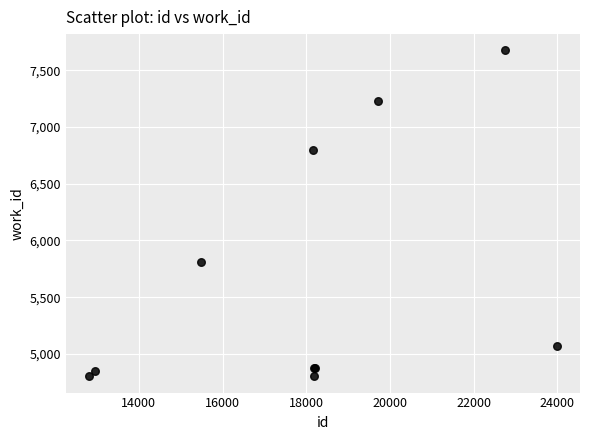

What Y value in the scatter plot is closest to 6238?

5806